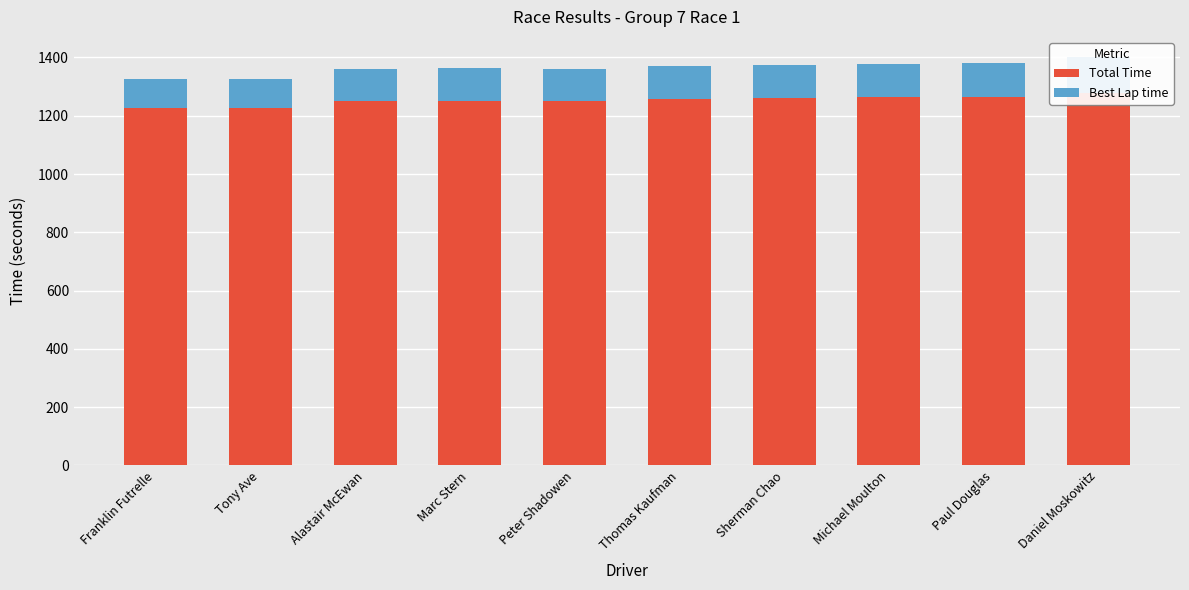

Rank the series by their maximum value, from highest to lowest.

Total Time, Best Lap time